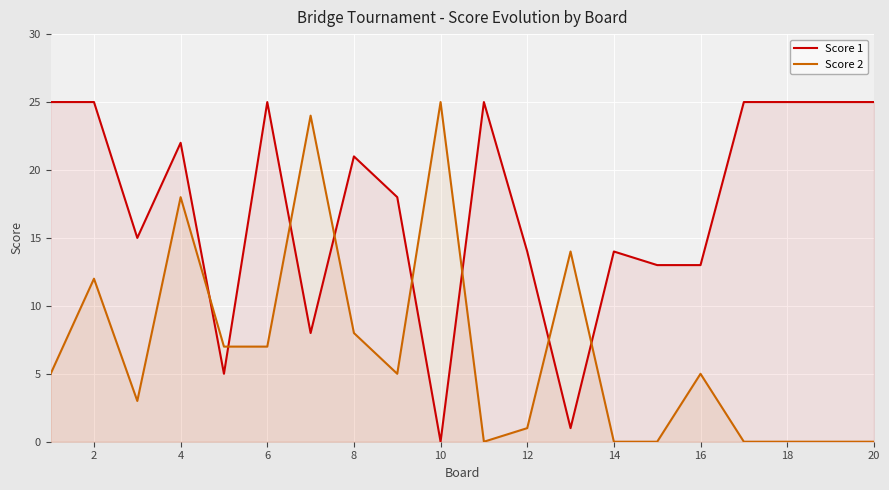

True or false: Score 2 and Score 1 cross at least once.

True